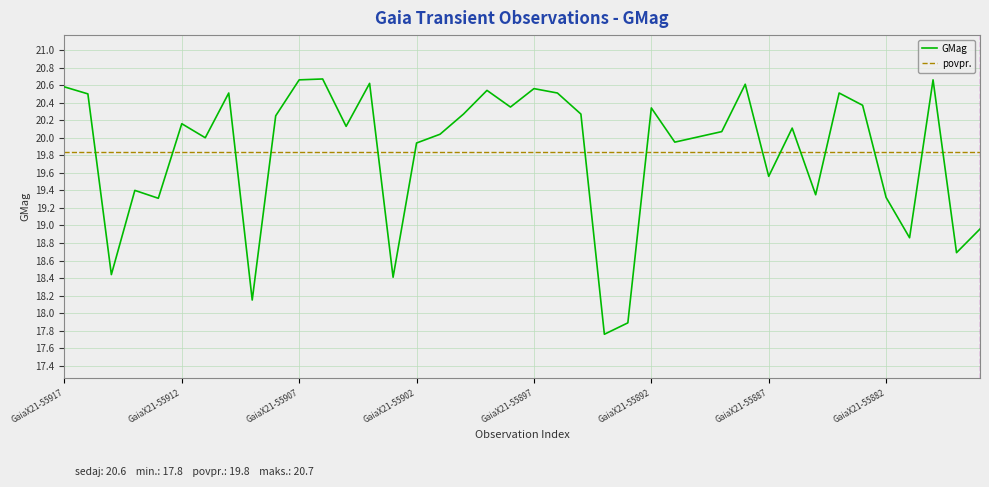

Reading left to right, what are all the values shown in this chart?

GaiaX21-55917=20.6	GaiaX21-55916=20.5	GaiaX21-55915=18.4	GaiaX21-55914=19.4	GaiaX21-55913=19.3	GaiaX21-55912=20.2	GaiaX21-55911=20.0	GaiaX21-55910=20.5	GaiaX21-55909=18.1	GaiaX21-55908=20.2	GaiaX21-55907=20.7	GaiaX21-55906=20.7	GaiaX21-55905=20.1	GaiaX21-55904=20.6	GaiaX21-55903=18.4	GaiaX21-55902=19.9	GaiaX21-55901=20.0	GaiaX21-55900=20.3	GaiaX21-55899=20.5	GaiaX21-55898=20.4	GaiaX21-55897=20.6	GaiaX21-55896=20.5	GaiaX21-55895=20.3	GaiaX21-55894=17.8	GaiaX21-55893=17.9	GaiaX21-55892=20.3	GaiaX21-55891=19.9	GaiaX21-55890=20.0	GaiaX21-55889=20.1	GaiaX21-55888=20.6	GaiaX21-55887=19.6	GaiaX21-55886=20.1	GaiaX21-55885=19.4	GaiaX21-55884=20.5	GaiaX21-55883=20.4	GaiaX21-55882=19.3	GaiaX21-55881=18.9	GaiaX21-55880=20.7	GaiaX21-55879=18.7	GaiaX21-55878=19.0